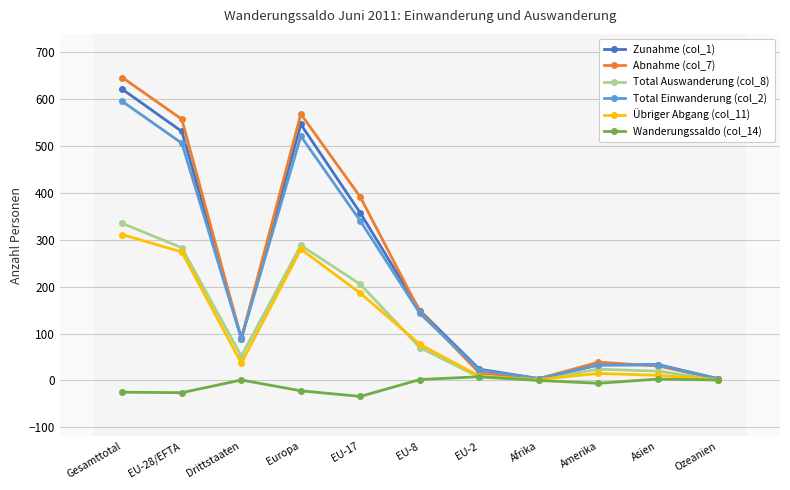

In Wanderungssaldo (col_14), how many points are lower than both neighbors (excluding endpoints)?

3